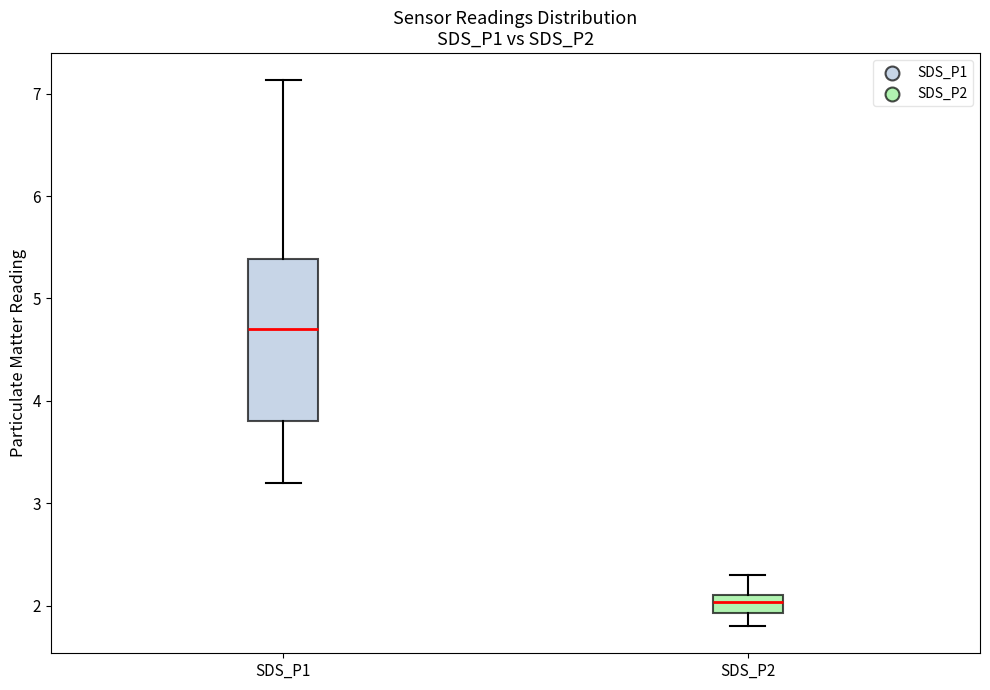

Where is the lower edge of the box for SDS_P1 on the y-axis? The values are not printed on the chart, so give them approximately, as read against the axis.

3.8